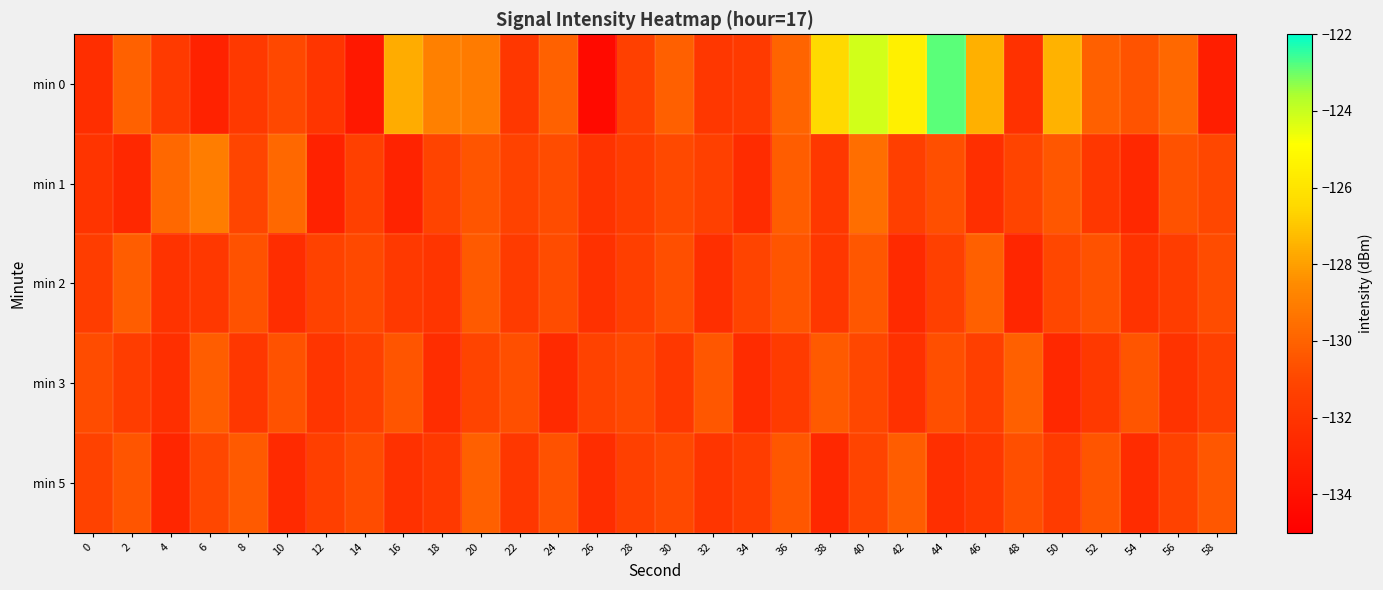

What is the total value across all series at 16?

-655.1